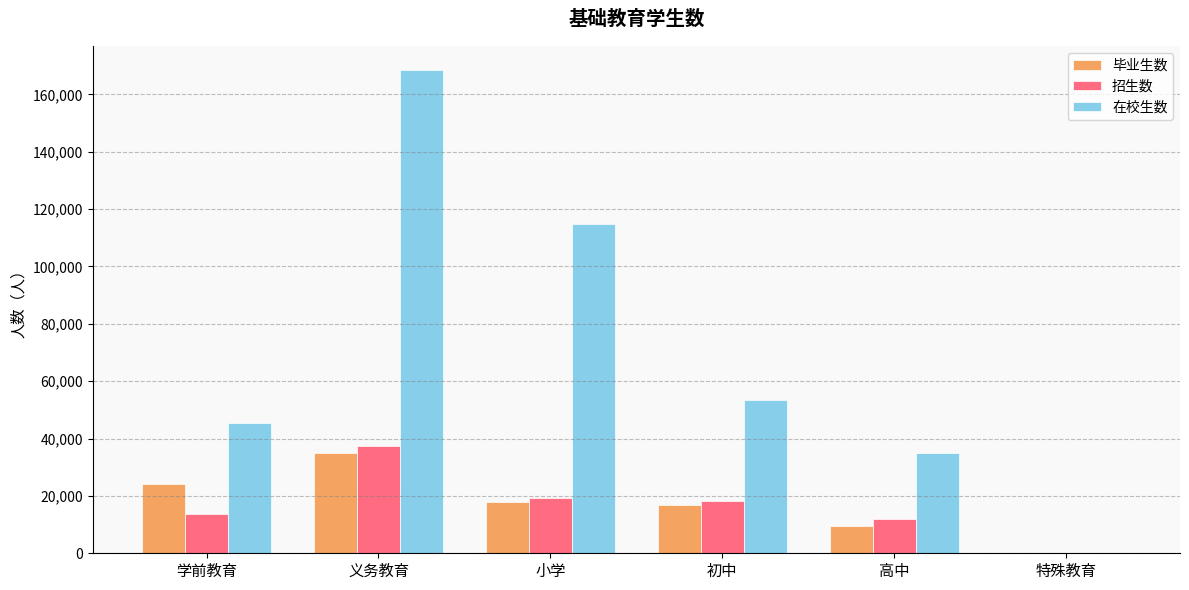

What is the greatest value displayed?

168419